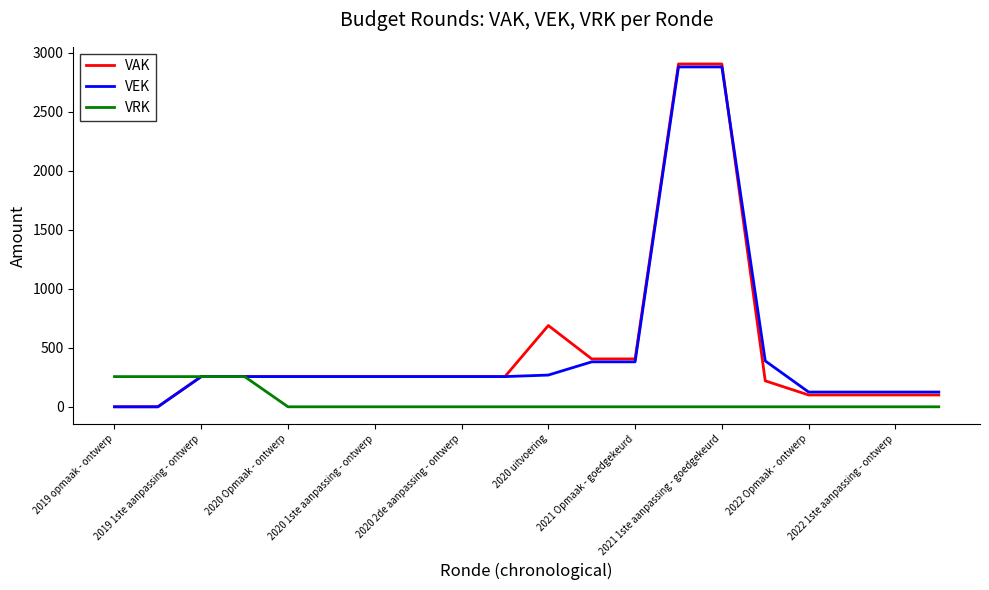

Which series has the widest spread of values?

VAK